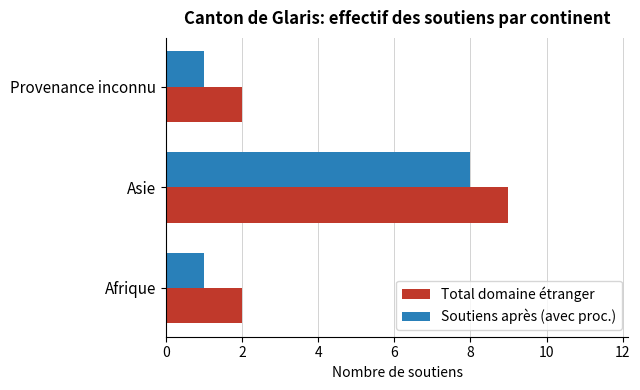

Rank the series by their average value, from highest to lowest.

Total domaine étranger, Soutiens après (avec proc.)